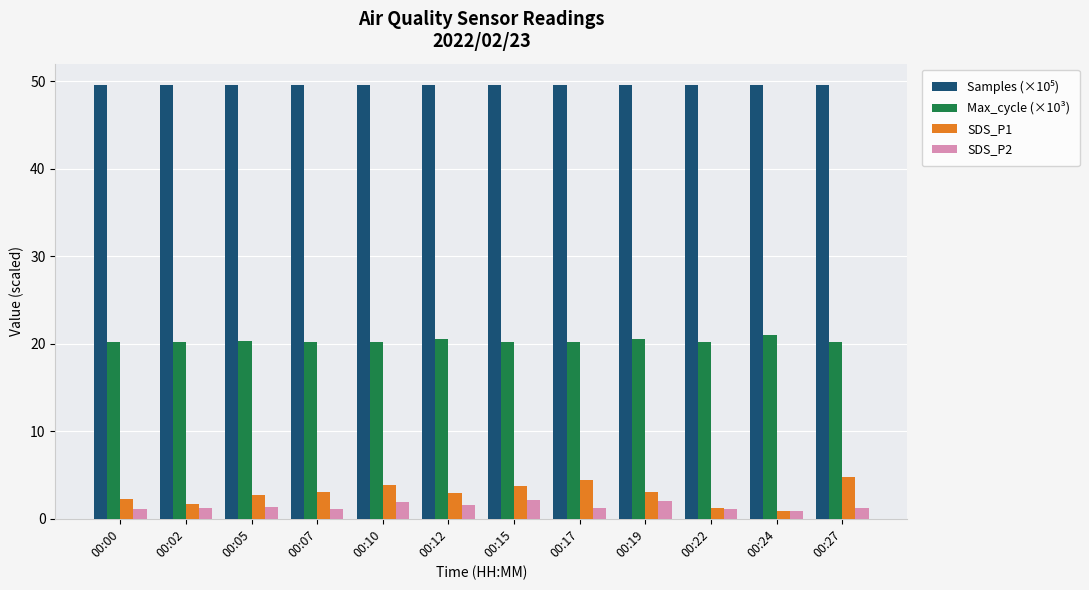

At how many categories does at least one series exceed 30?

12